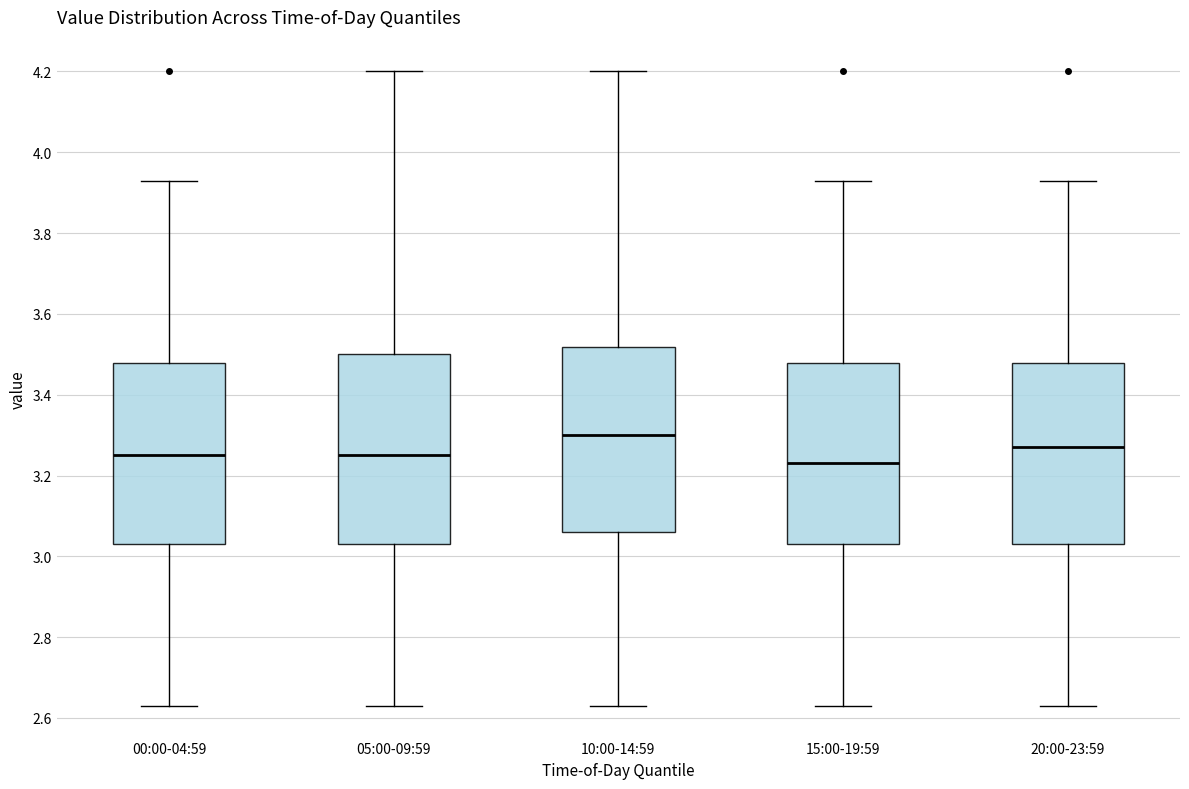

Reading left to right, transcribe this box plot: for each box, give where its median line is, the range the box spans, and where its two whiskers end, as read against the y-axis. The values are not printed on the chart, so give them approximately, as read against the axis.

00:00-04:59: median 3.26, box 3.04 to 3.48, whiskers 2.64 to 3.94
05:00-09:59: median 3.26, box 3.04 to 3.50, whiskers 2.64 to 4.20
10:00-14:59: median 3.30, box 3.06 to 3.52, whiskers 2.64 to 4.20
15:00-19:59: median 3.24, box 3.04 to 3.48, whiskers 2.64 to 3.94
20:00-23:59: median 3.28, box 3.04 to 3.48, whiskers 2.64 to 3.94